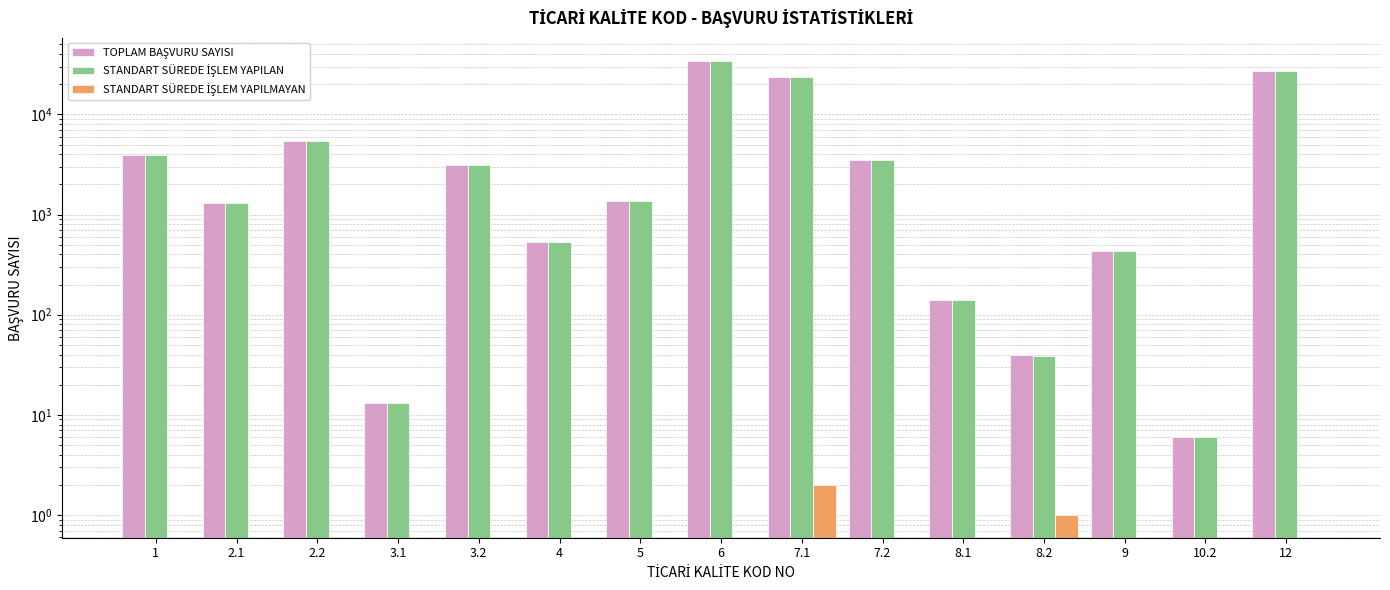

What is the highest value of the TOPLAM BAŞVURU SAYISI series?

34447